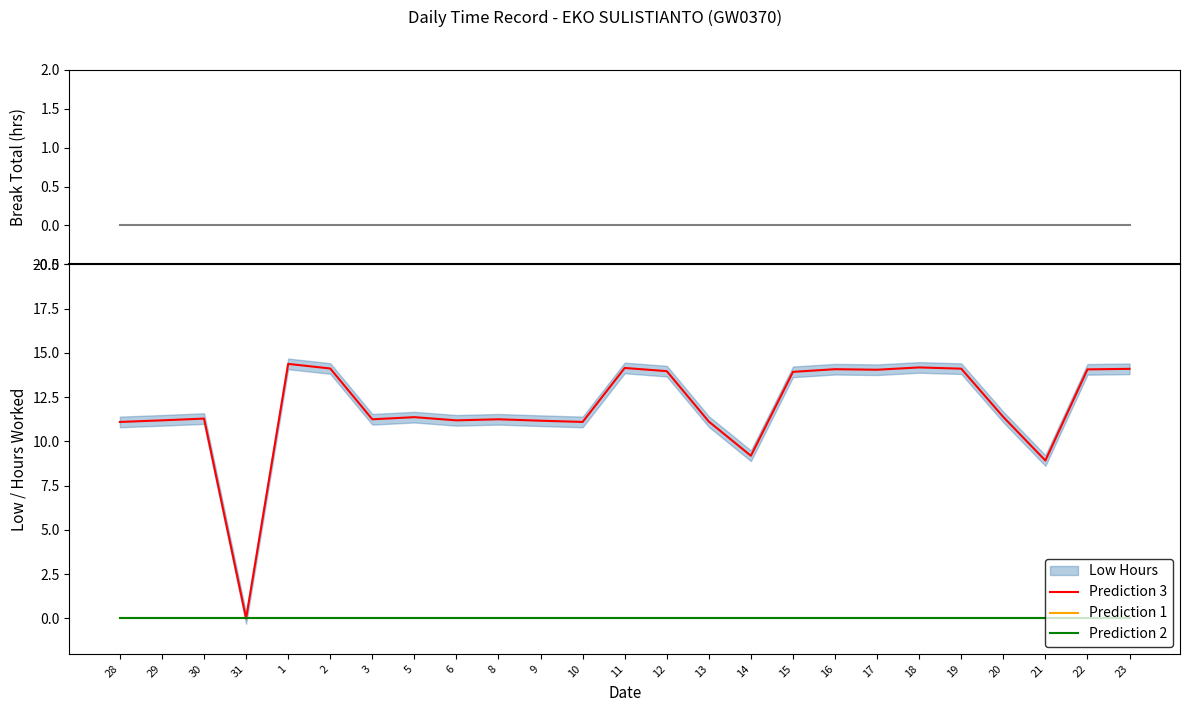

How many lines are shown in the chart?

4